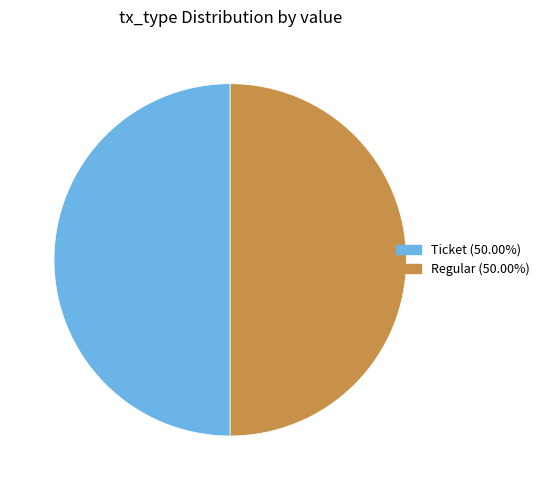

Count the number of slices in the pie.

2